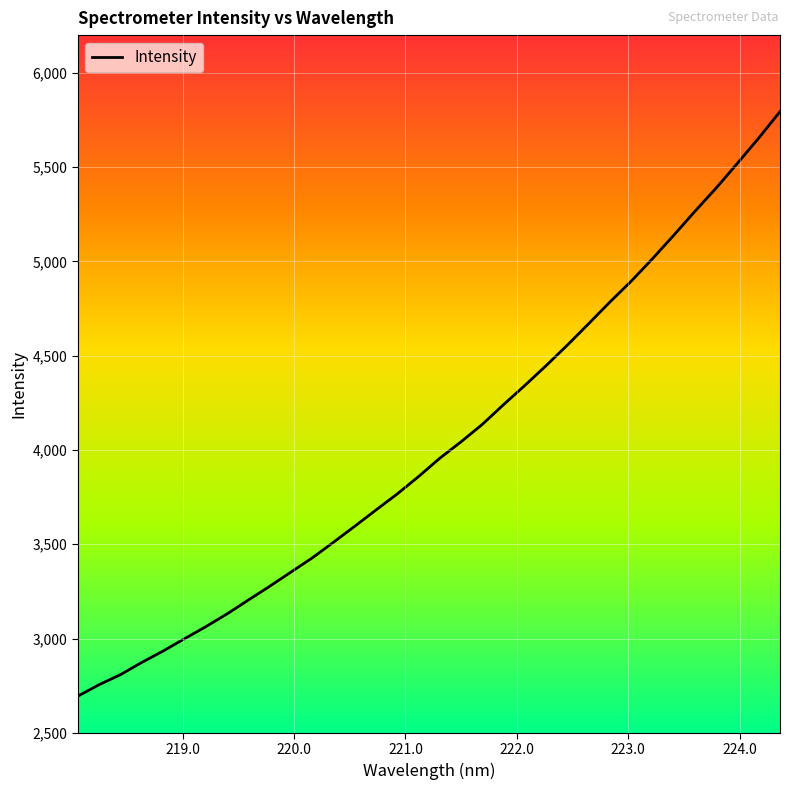

What is the smallest value displayed?

2694.5